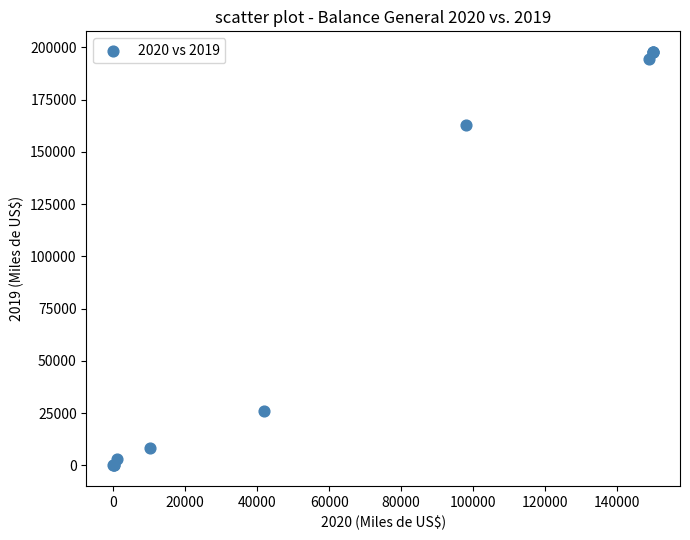

What Y value in the scatter plot is closest to 98871?

163000.0